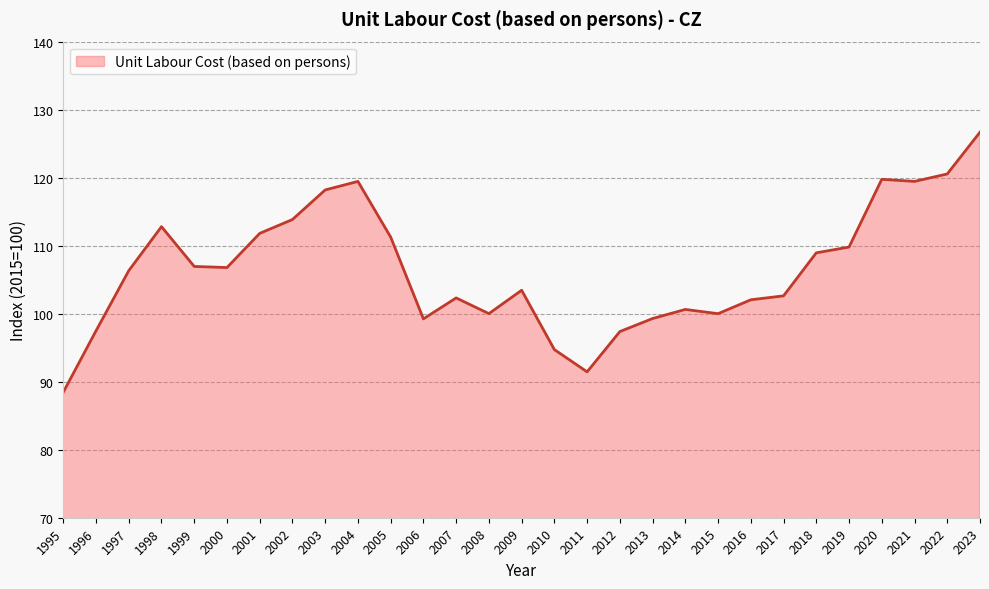

How many series are shown in this chart?

1